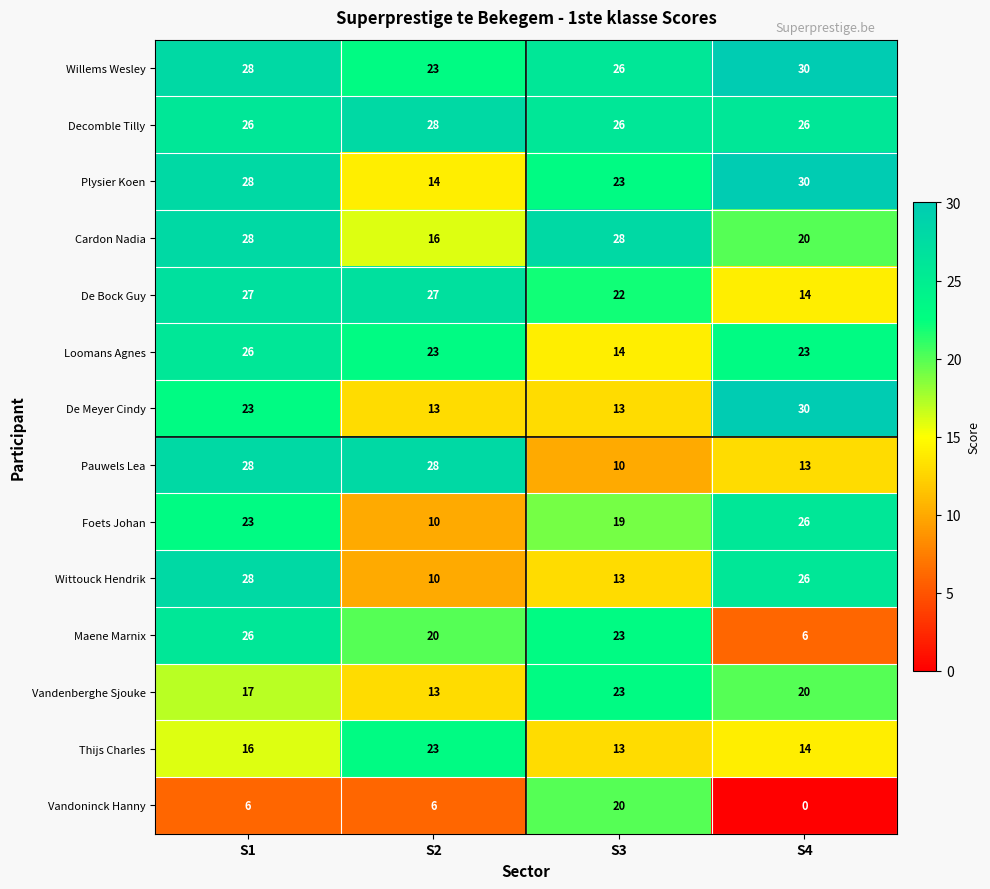

What is the difference between the highest and lowest values at S1?

22